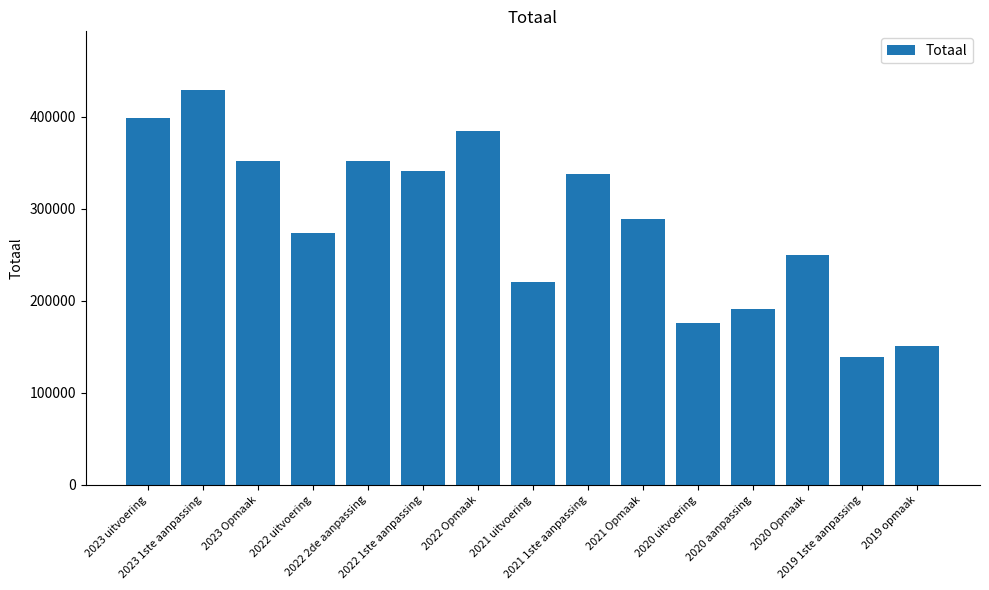

What is the value of the 10th bar from the left?

288841